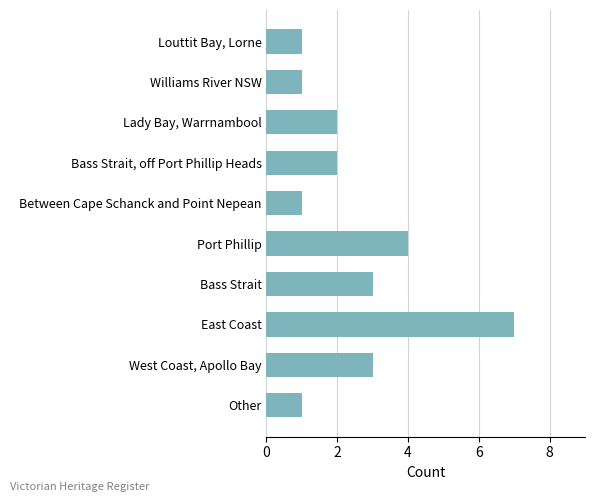

What is the maximum value shown in the chart?

7